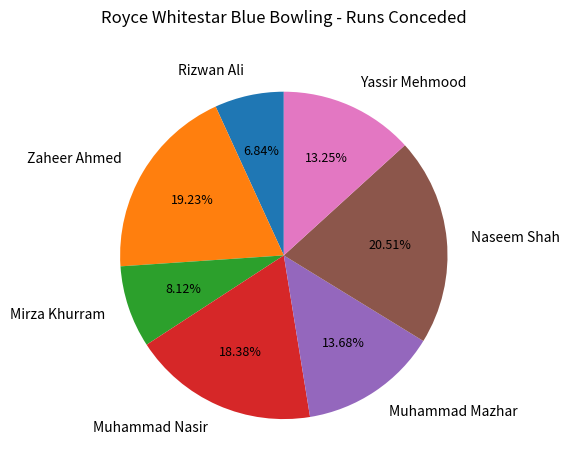

Which slice is the smallest?

Rizwan Ali